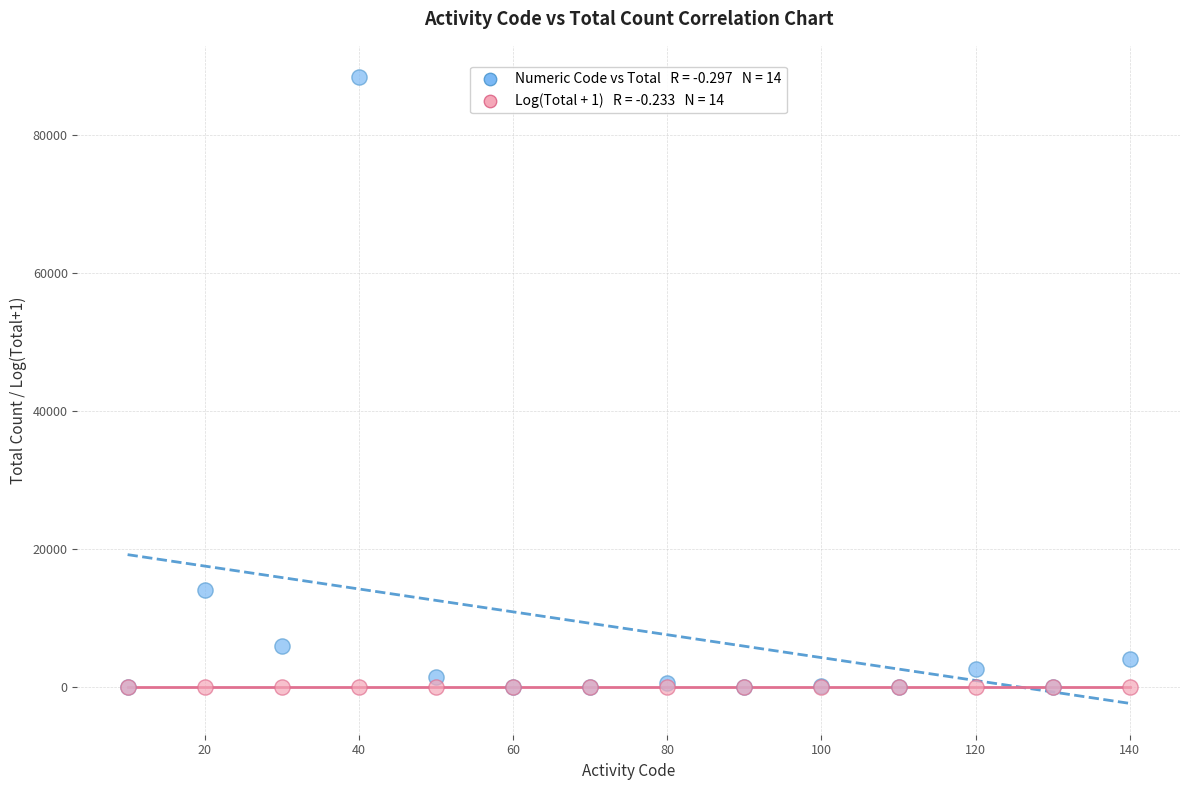

Across all series, what Y value is closest to 44202?

14071.0